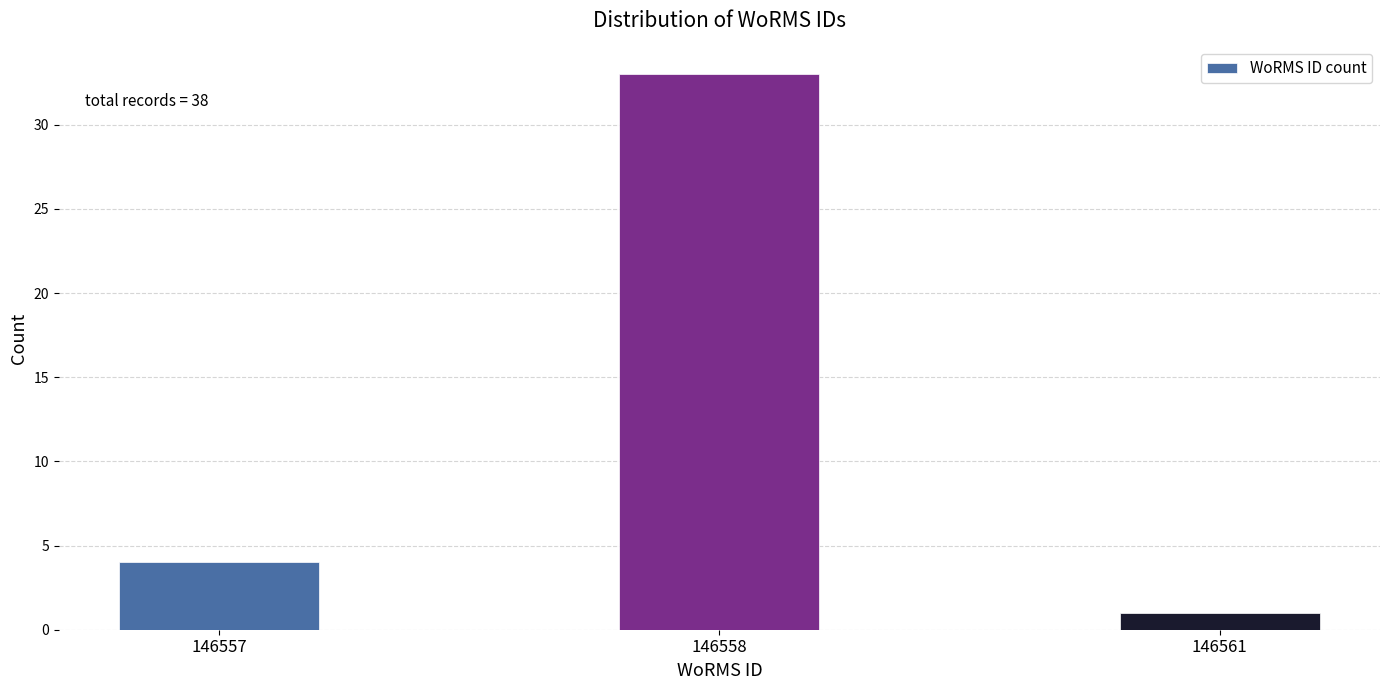

Reading left to right, extract all data points from this chart.

4	33	1